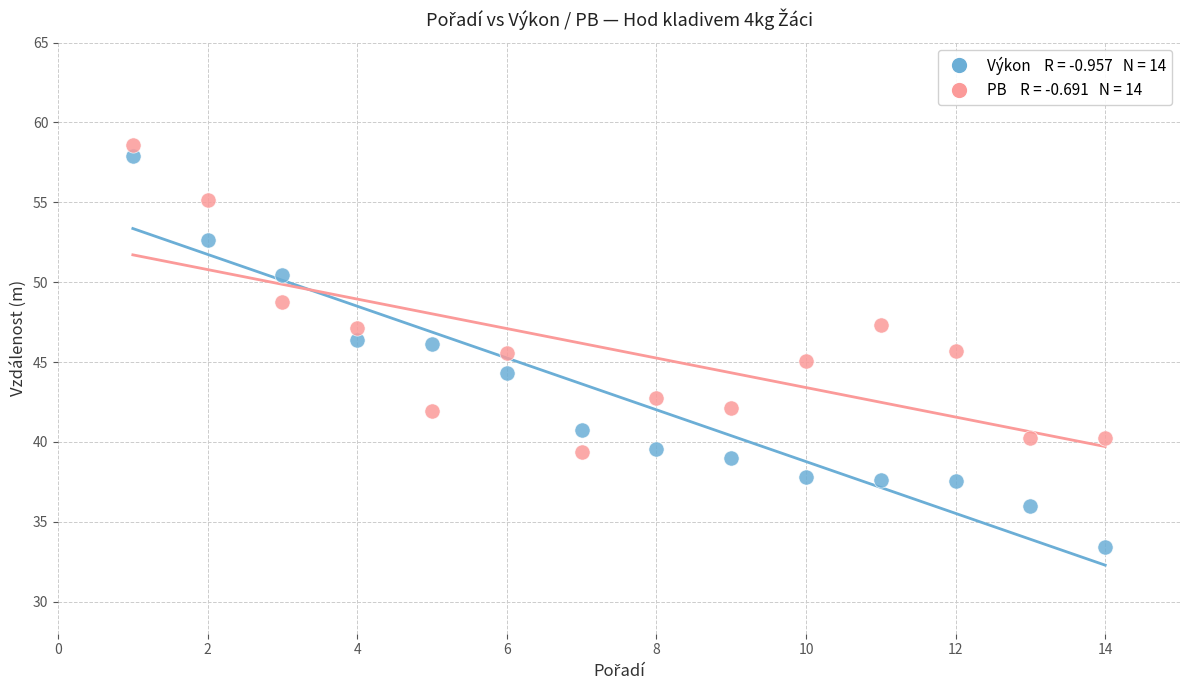

Across all data points, what is the range of X values (max minus min)?

13.0